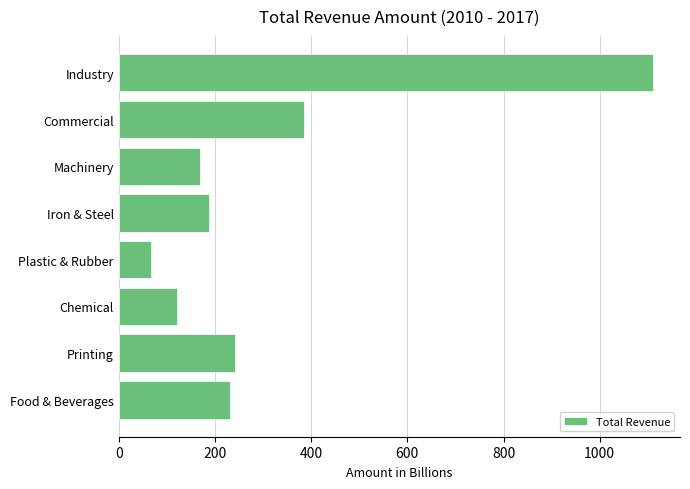

What is the sum of all values?

2515.8